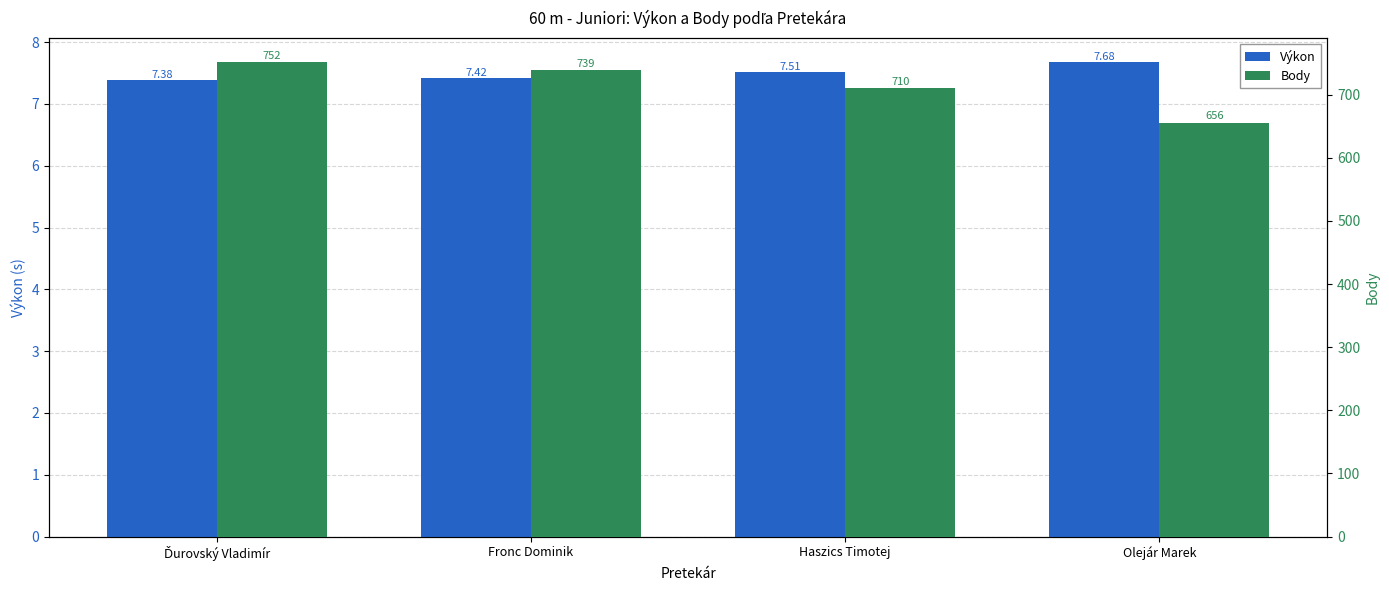

Rank the series by their maximum value, from highest to lowest.

Body, Výkon